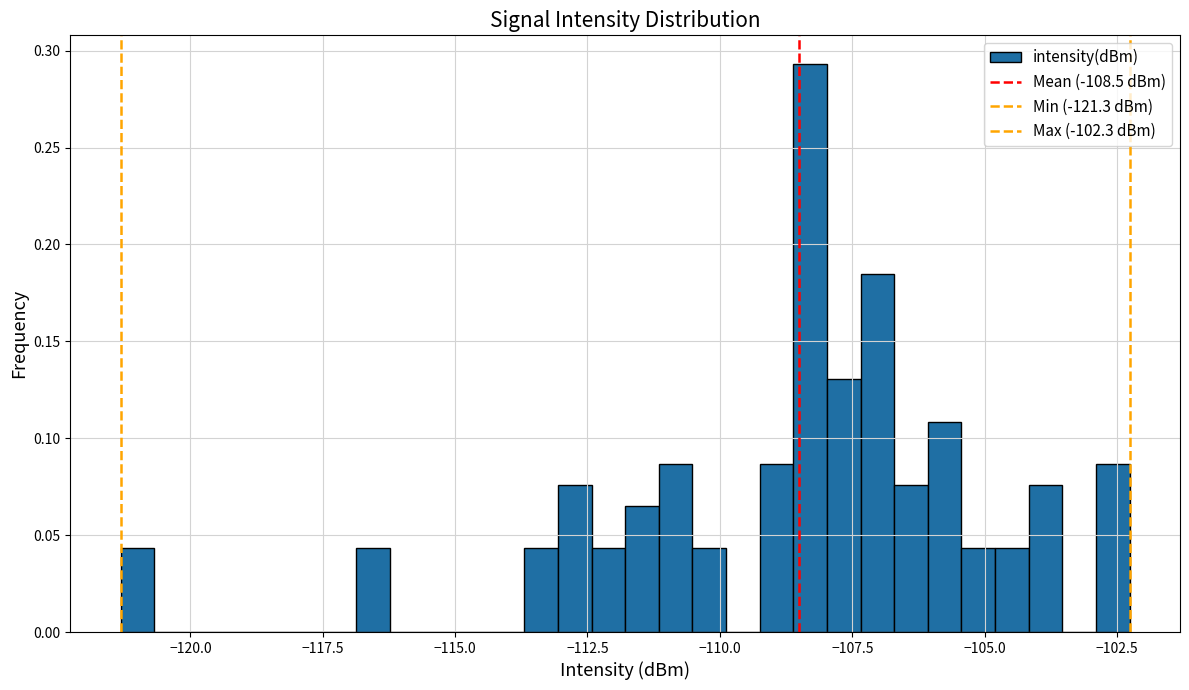

Read against the x-axis, roughly where is the centre of the tallest bar?

-108.5